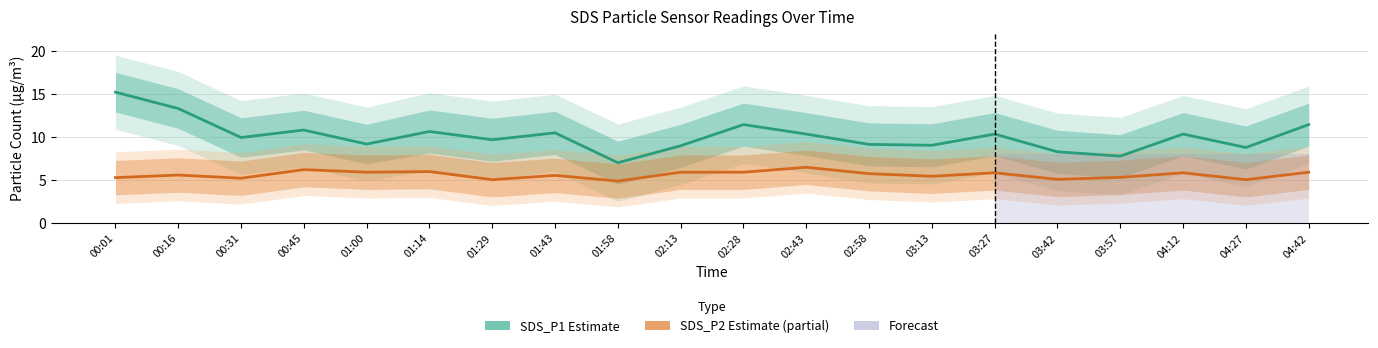

What is the difference between the SDS_P2 Estimate (partial) values at 01:43 and 04:12?

0.3